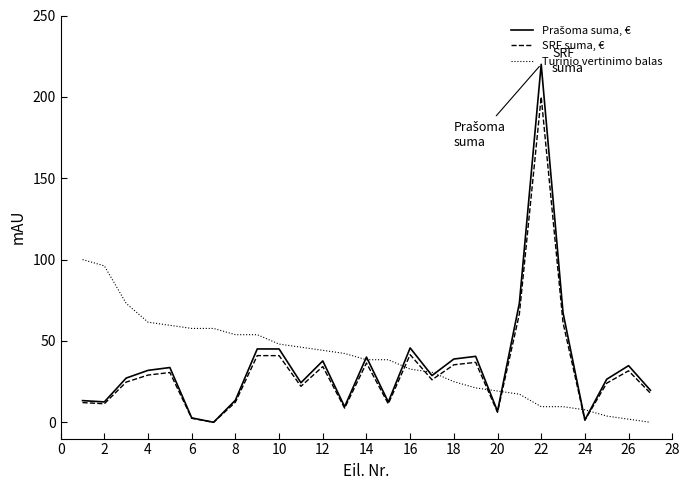

What is the maximum value for SRF suma, €?

200.0